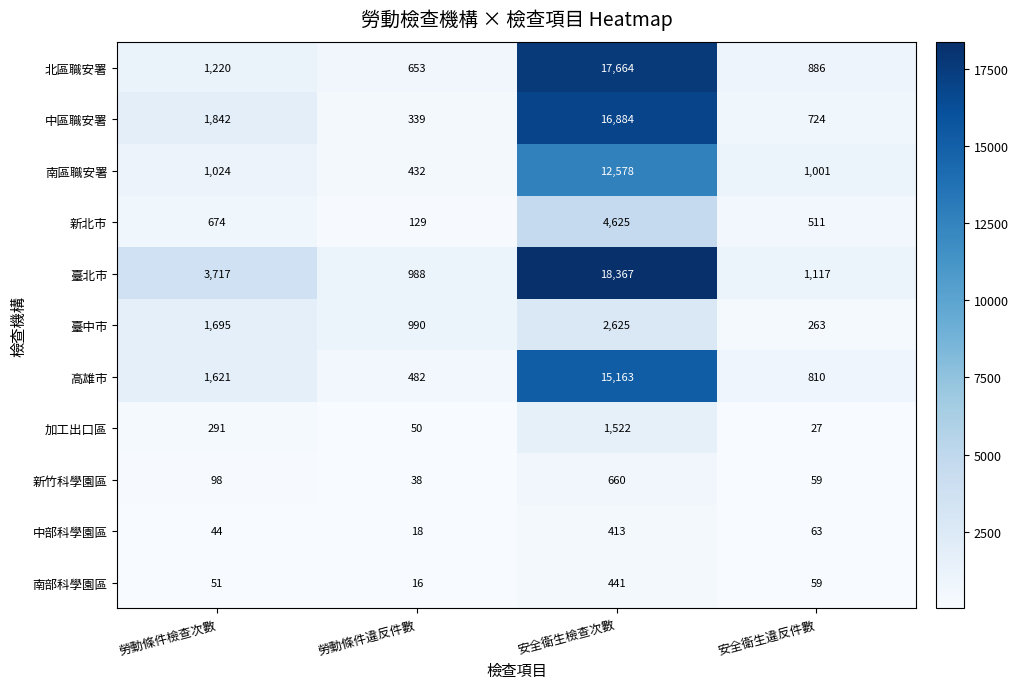

Which series has the largest range (max minus min)?

臺北市